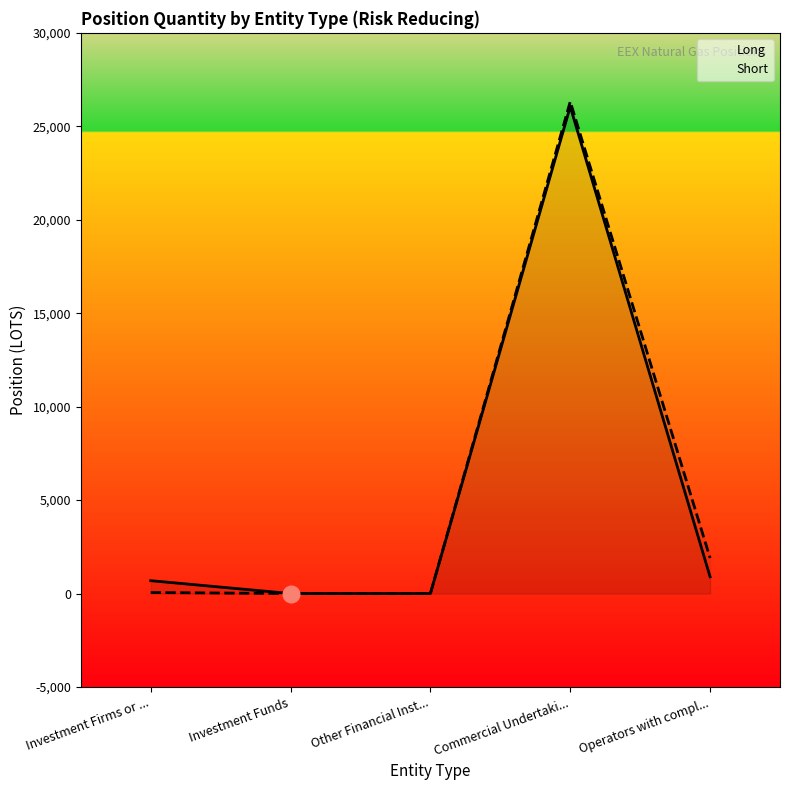

The Short series shows 54.0 at Investment Firms or .... True or false?

True